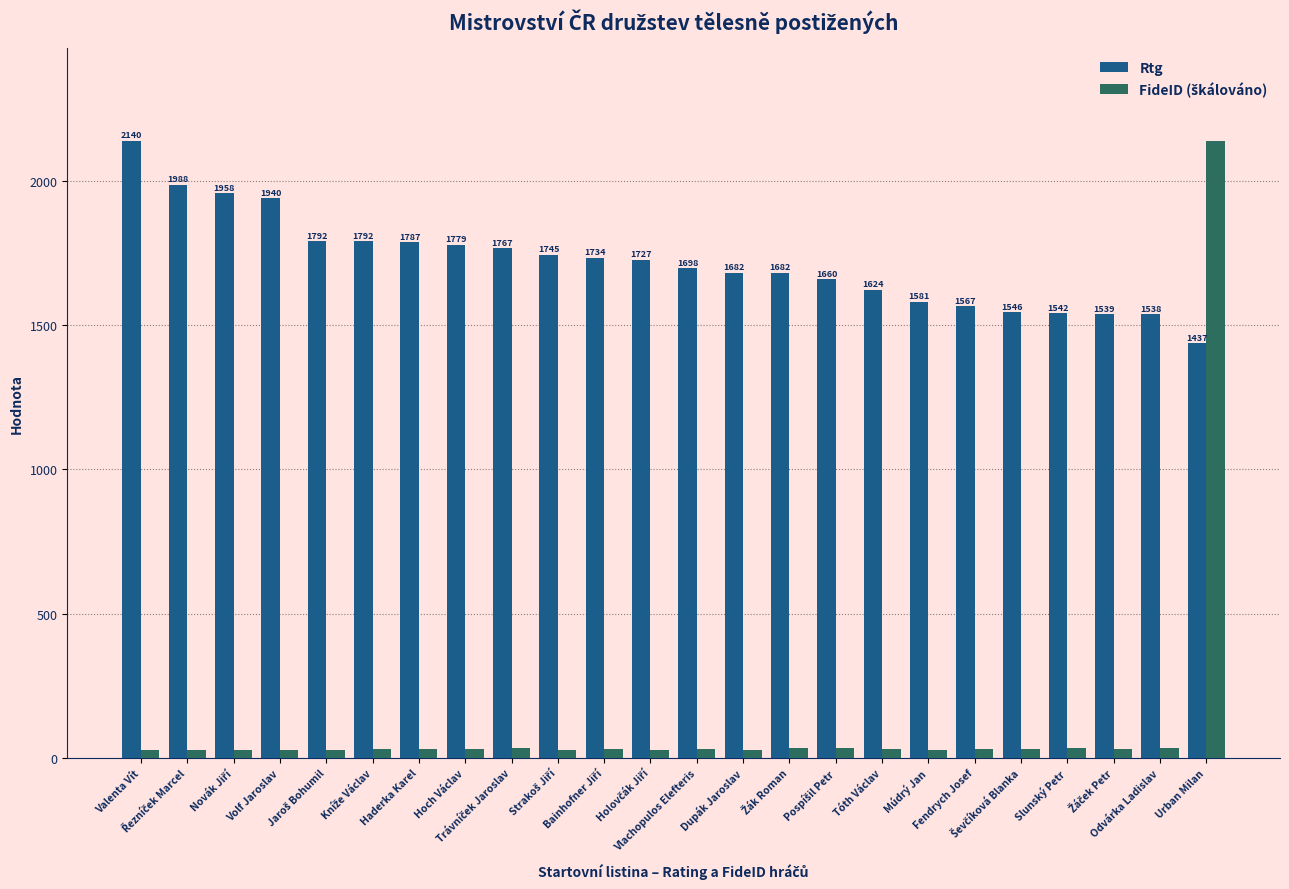

How many data points in Rtg are less than 1727?

12